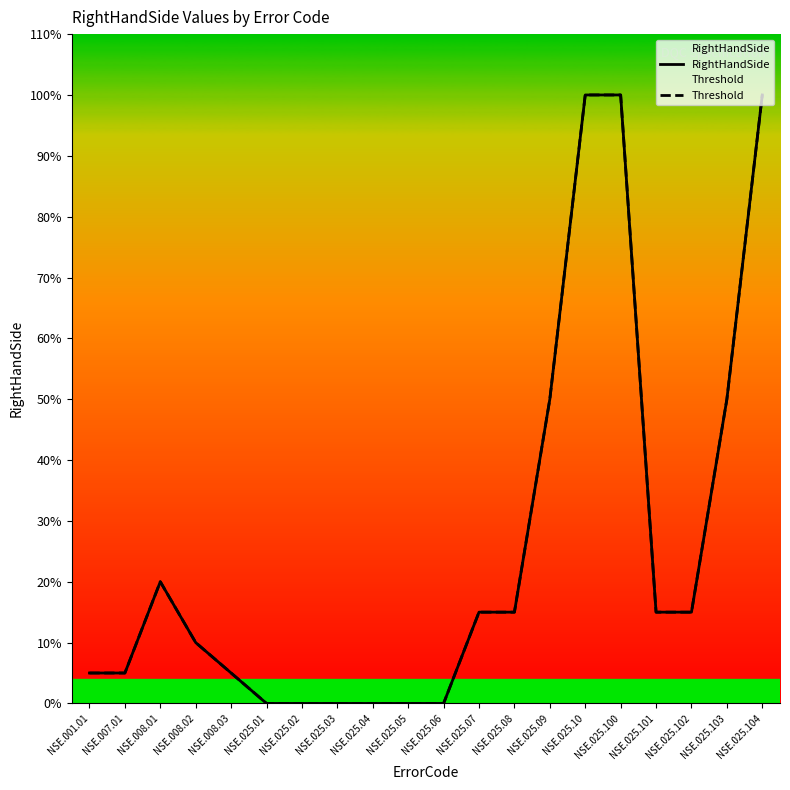

What is the total value across all series at NSE.025.102?

0.3